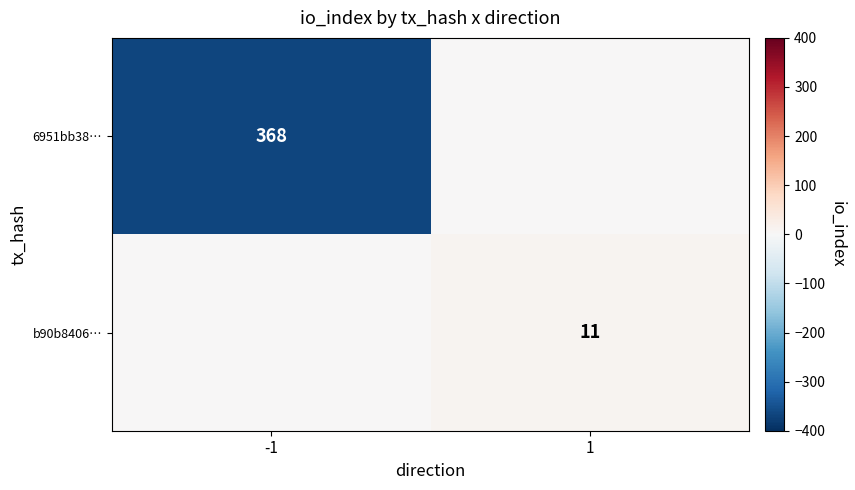

What is the difference between the highest and lowest values at -1?

368